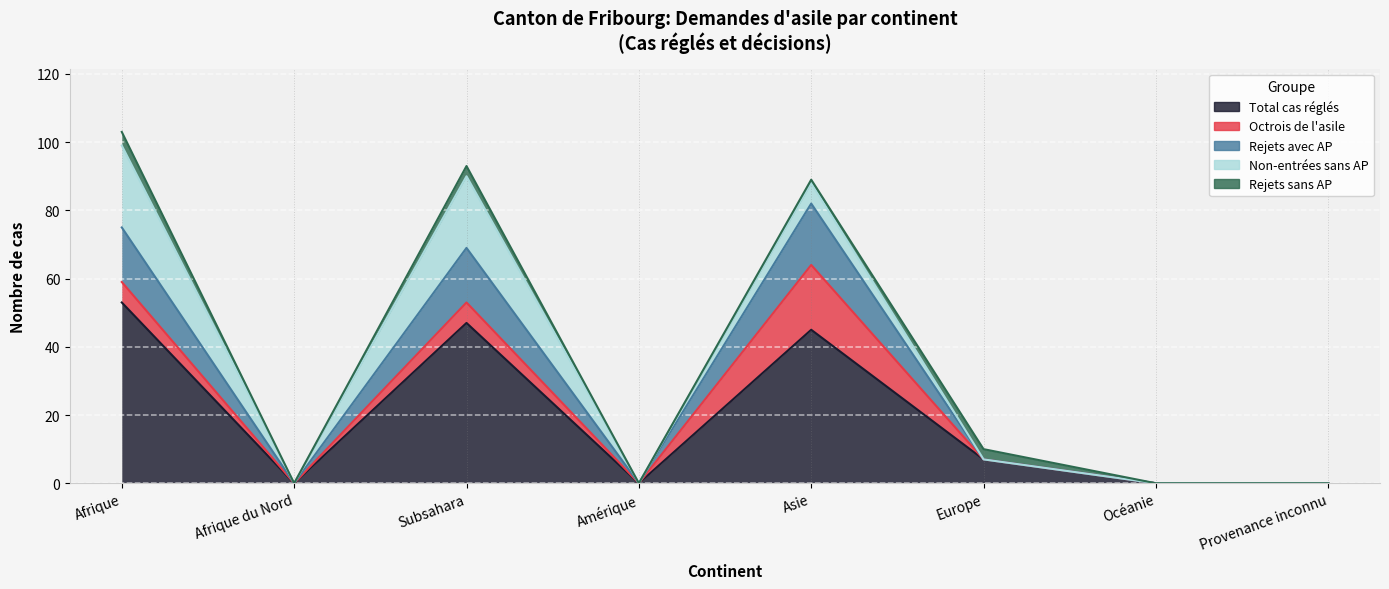

Reading left to right, list all the values displayed in this chart.

Total cas réglés: Afrique=53	Afrique du Nord=0	Subsahara=47	Amérique=0	Asie=45	Europe=7	Océanie=0	Provenance inconnu=0
Octrois de l'asile: Afrique=6	Afrique du Nord=0	Subsahara=6	Amérique=0	Asie=19	Europe=0	Océanie=0	Provenance inconnu=0
Rejets avec AP: Afrique=16	Afrique du Nord=0	Subsahara=16	Amérique=0	Asie=18	Europe=0	Océanie=0	Provenance inconnu=0
Non-entrées sans AP: Afrique=24	Afrique du Nord=0	Subsahara=21	Amérique=0	Asie=6	Europe=0	Océanie=0	Provenance inconnu=0
Rejets sans AP: Afrique=4	Afrique du Nord=0	Subsahara=3	Amérique=0	Asie=1	Europe=3	Océanie=0	Provenance inconnu=0